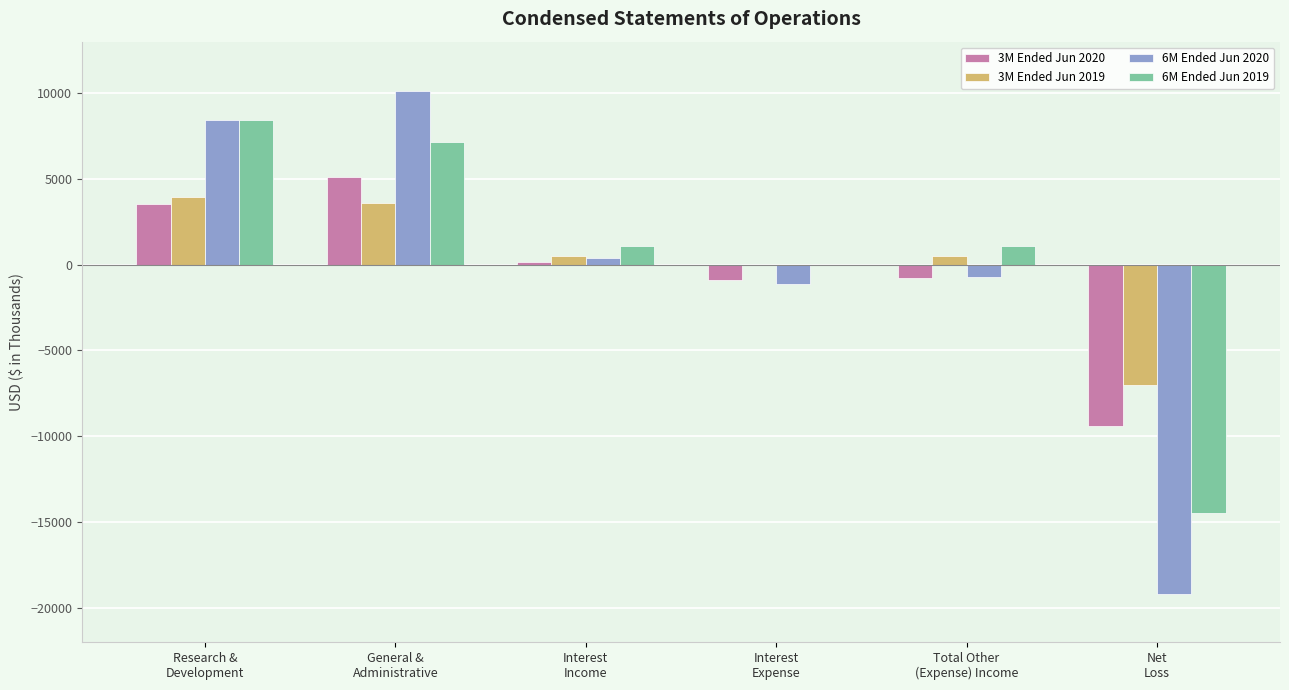

What is the maximum value shown in the chart?

10098